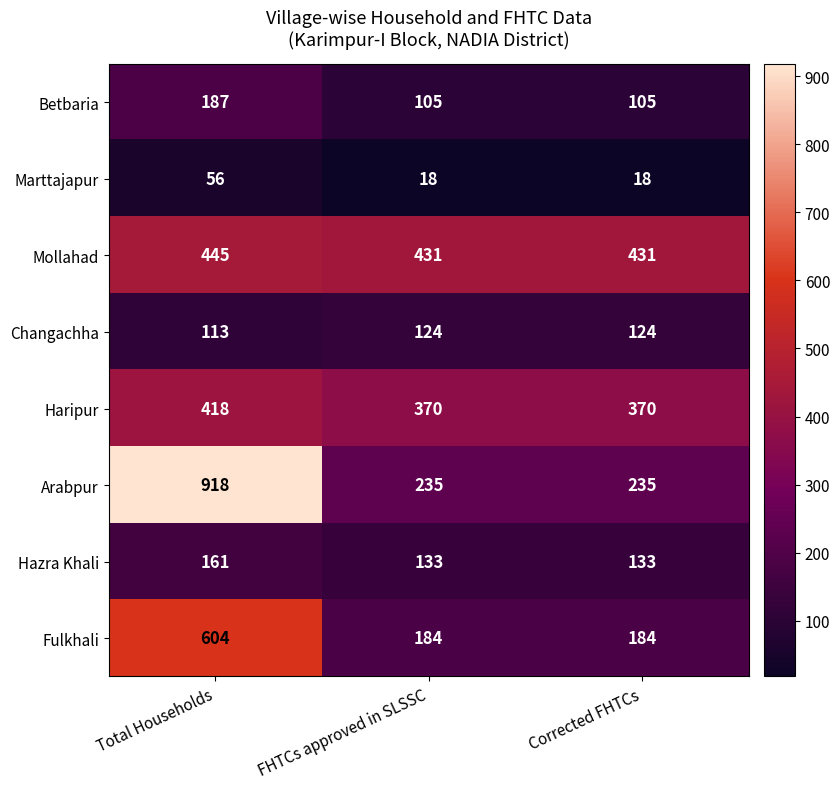

What is the difference between the highest and lowest values at FHTCs approved in SLSSC?

413